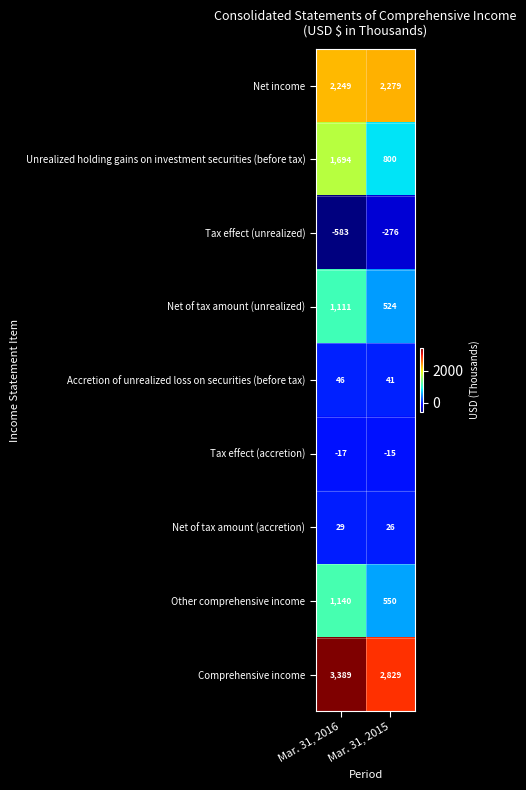

What is the sum of the Comprehensive income values at Mar. 31, 2016 and Mar. 31, 2015?

6218